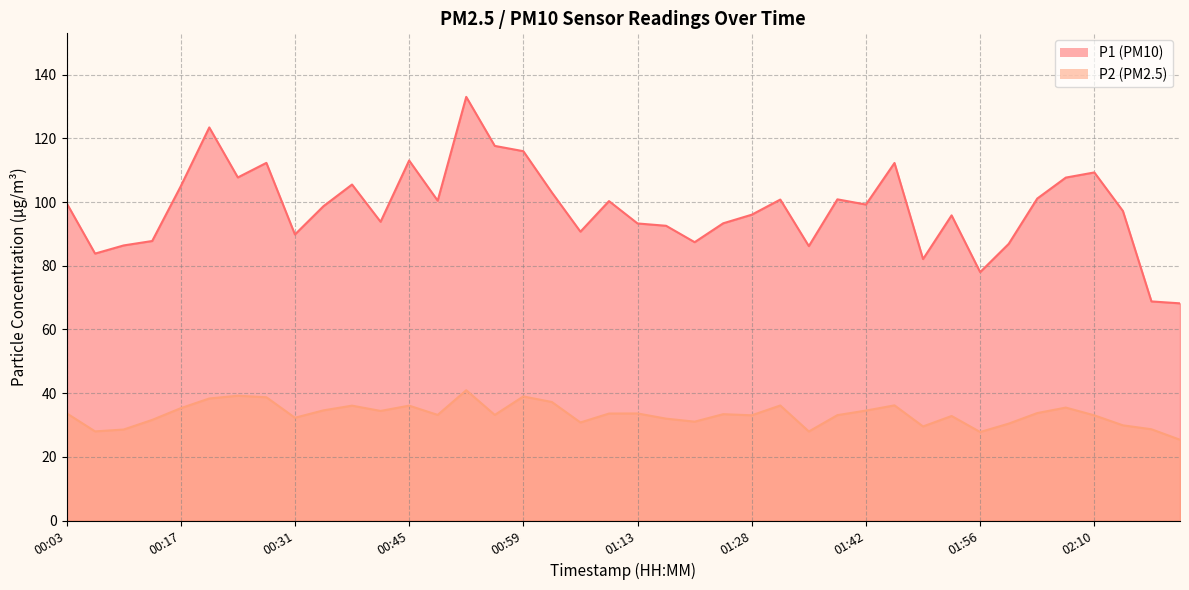

True or false: P1 has a value of 152.2 at 00:31.

False